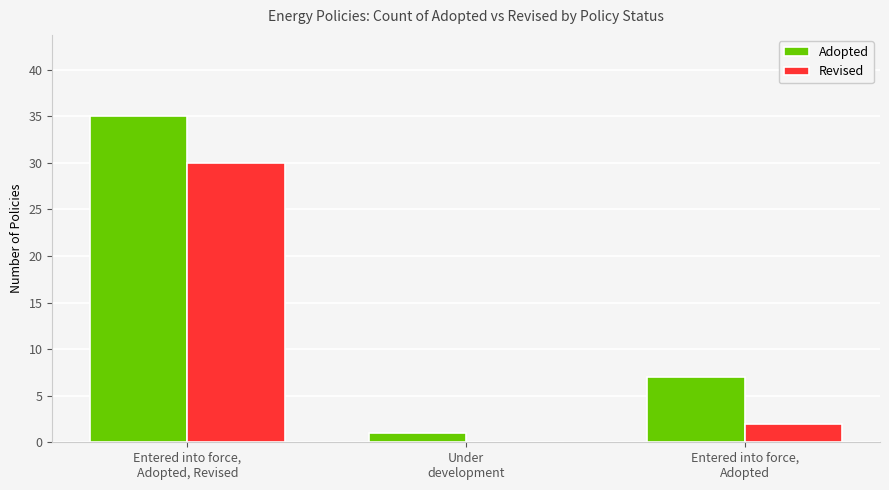

Which series has the largest total across all categories?

Adopted